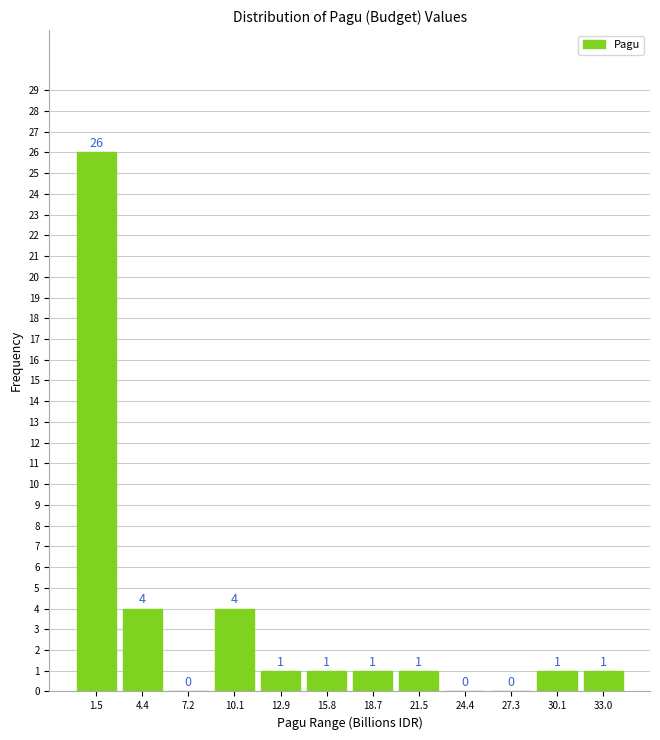

Reading left to right, list every bar in this chart as the range it spans on the x-axis followed by its height. The bar edges are not printed on the chart, so give them approximately, as read against the axis.

0.0 to 3.0: 26
3.0 to 6.0: 4
6.0 to 8.5: 0
8.5 to 11.5: 4
11.5 to 14.5: 1
14.5 to 17.0: 1
17.0 to 20.0: 1
20.0 to 23.0: 1
23.0 to 26.0: 0
26.0 to 28.5: 0
28.5 to 31.5: 1
31.5 to 34.5: 1